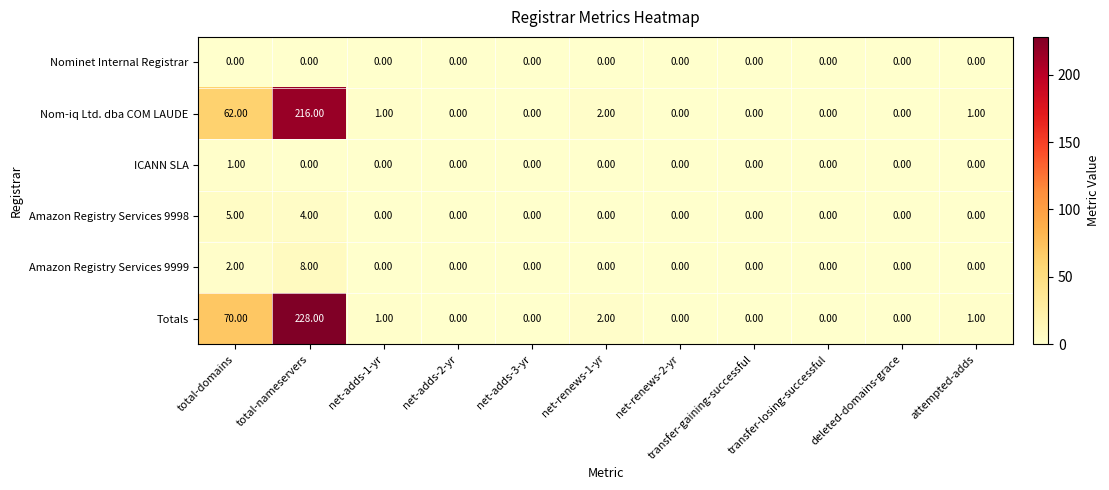

At which label is Nom-iq Ltd. dba COM LAUDE closest to 108?

total-domains